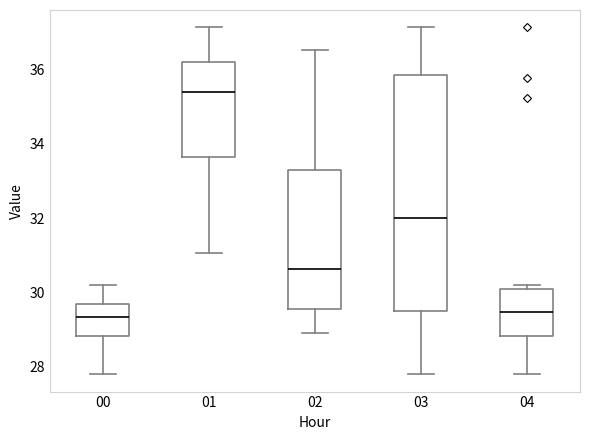

Reading left to right, read every box against the y-axis: the position of its median line, the range the box covers, and the ends of its whiskers. The values are not printed on the chart, so give them approximately, as read against the axis.

00: median 29.4, box 28.8 to 29.6, whiskers 27.8 to 30.2
01: median 35.4, box 33.6 to 36.2, whiskers 31.0 to 37.2
02: median 30.6, box 29.6 to 33.4, whiskers 29.0 to 36.6
03: median 32.0, box 29.4 to 35.8, whiskers 27.8 to 37.2
04: median 29.4, box 28.8 to 30.0, whiskers 27.8 to 30.2